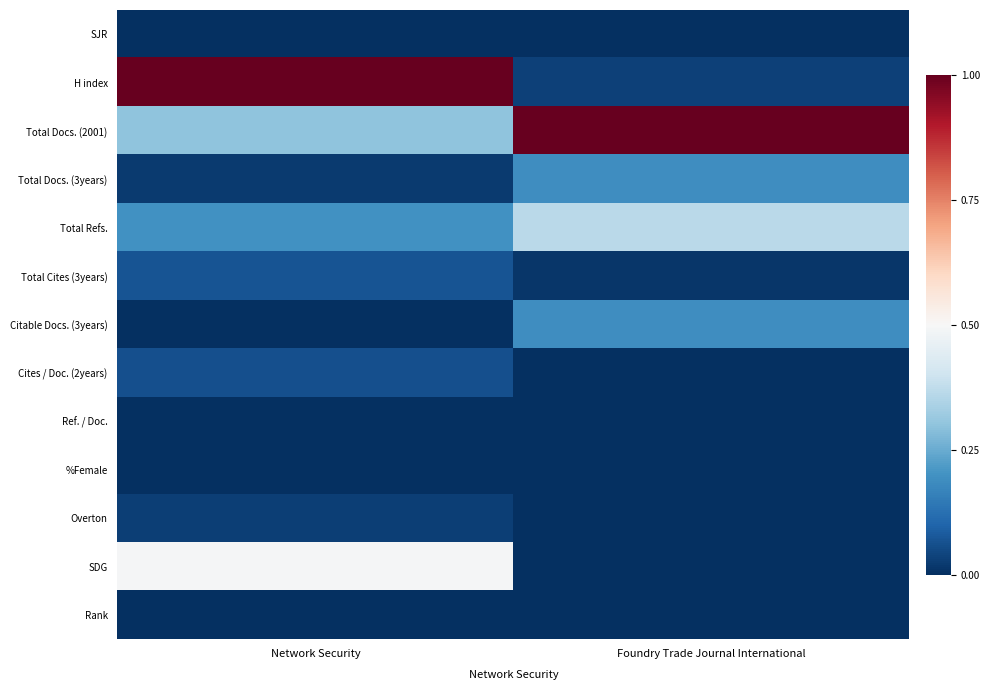

Which has a higher value, Network Security or Foundry Trade Journal International?

Network Security